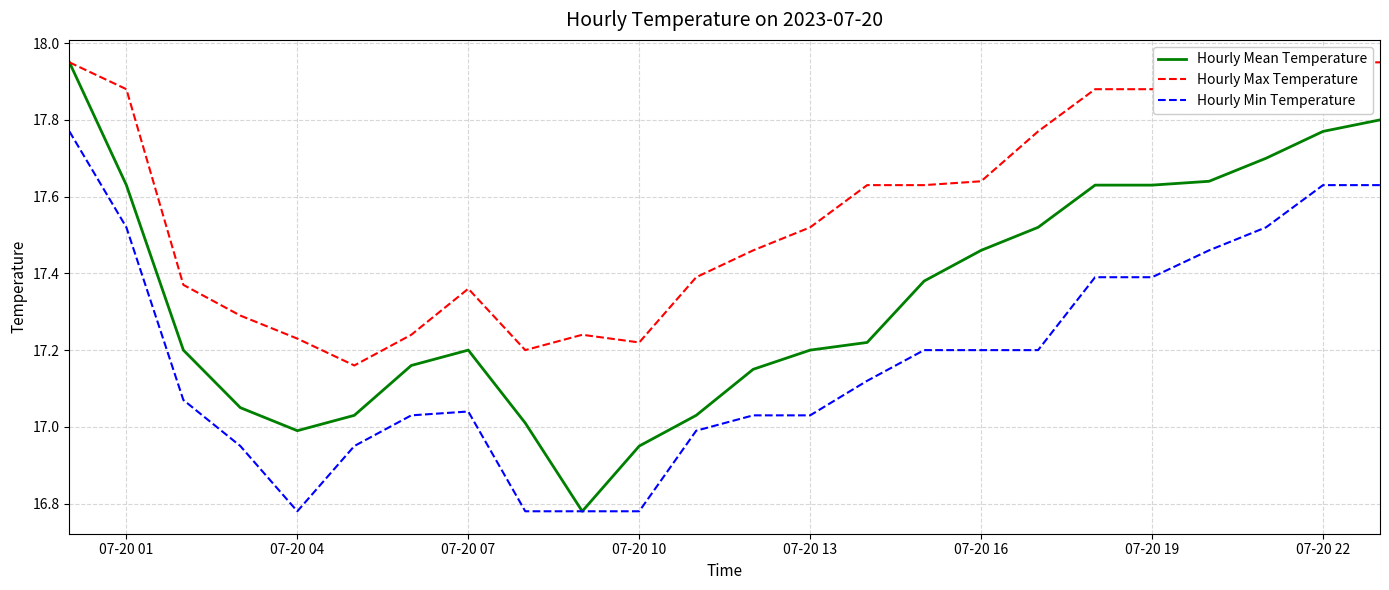

List the series in order of their overall mean, highest first.

Hourly Max Temperature, Hourly Mean Temperature, Hourly Min Temperature